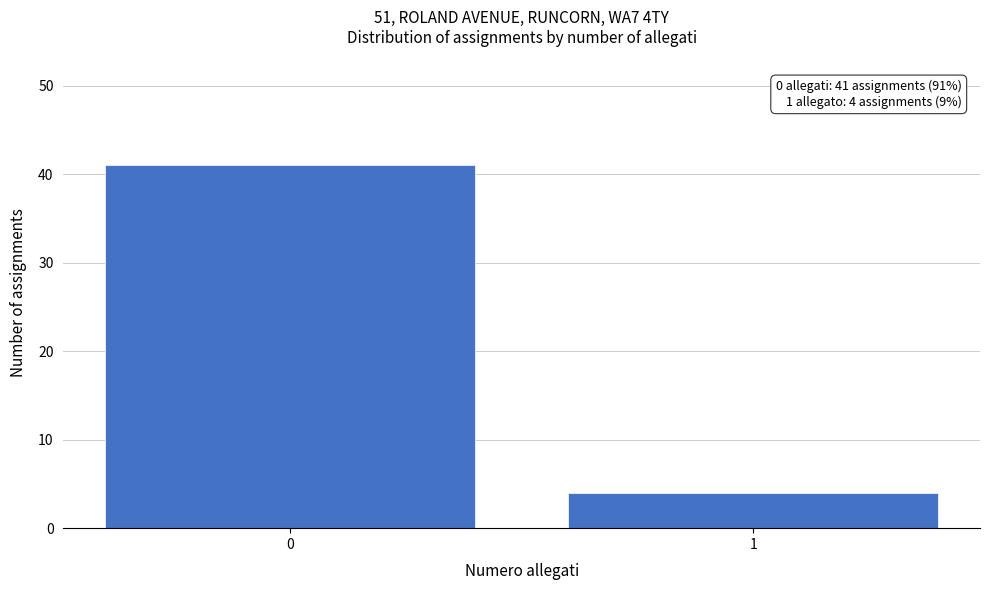

Reading left to right, what are all the values shown in this chart?

41	4